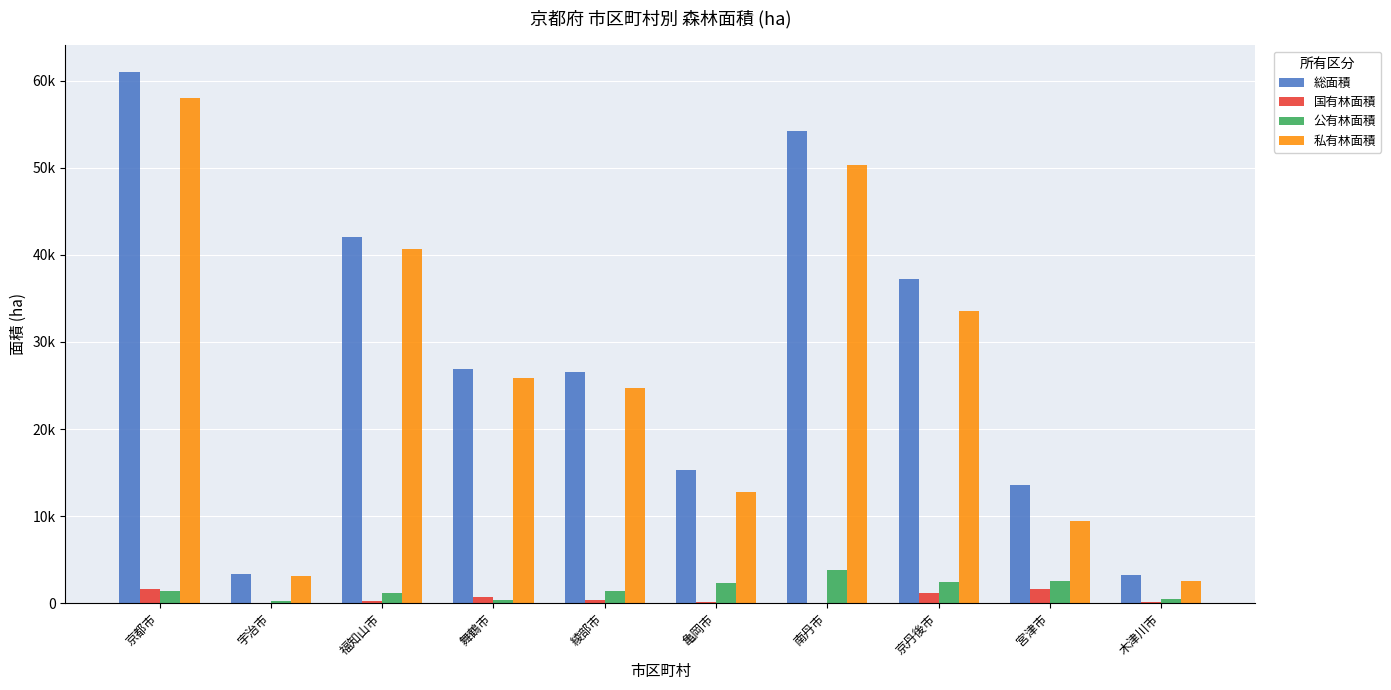

Which series changed the most between 宮津市 and 木津川市?

総面積